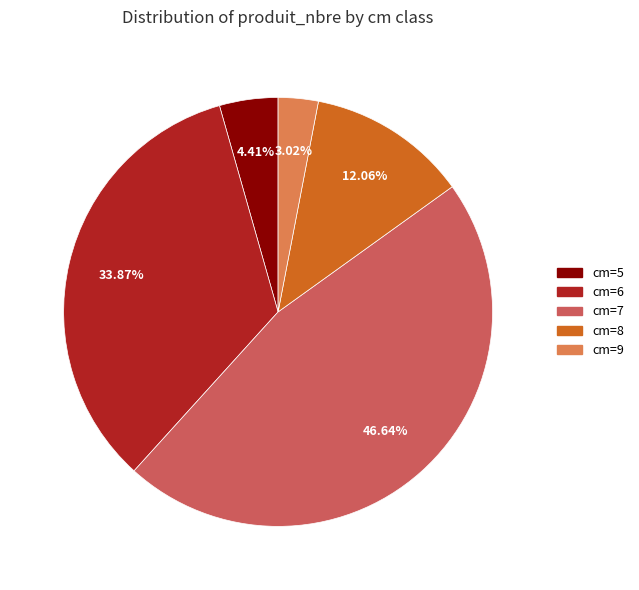

How many segments does this pie chart have?

5